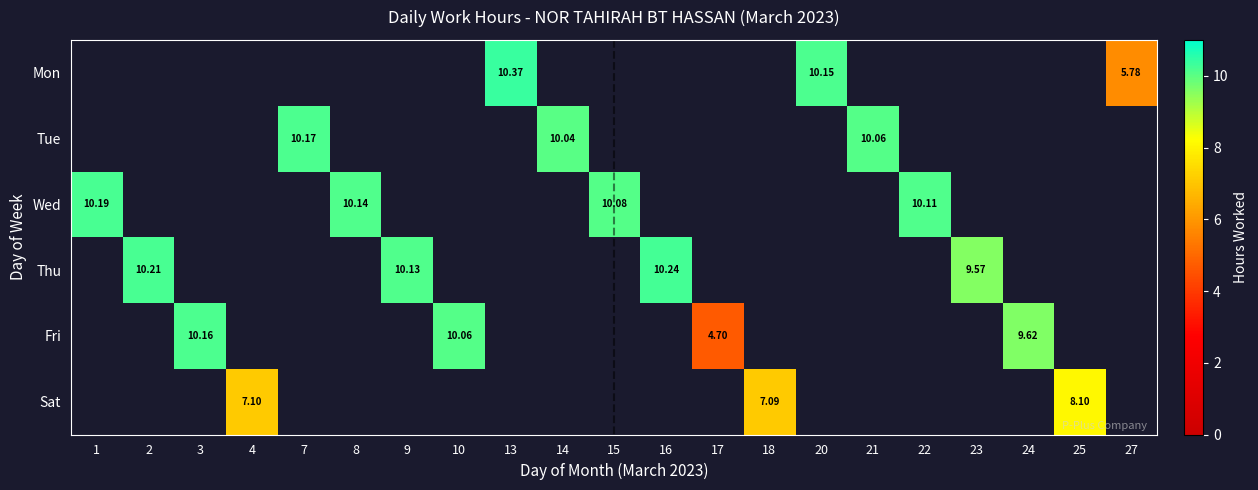

Which label corresponds to the smallest value in the chart?

17